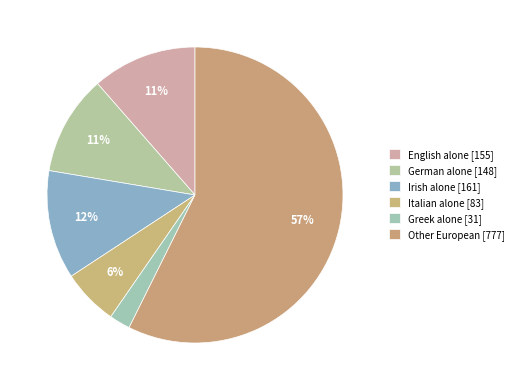

How many segments does this pie chart have?

6